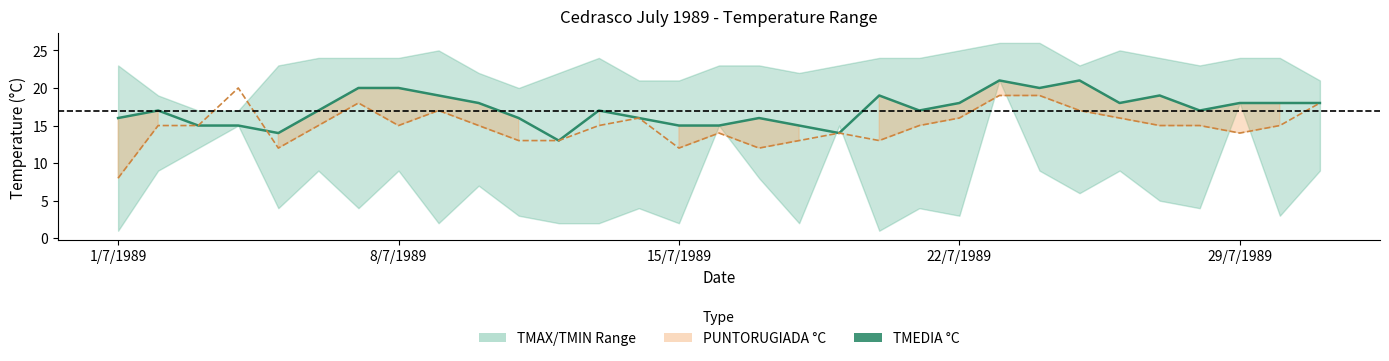

What is the label of the 14th point from the right?

17